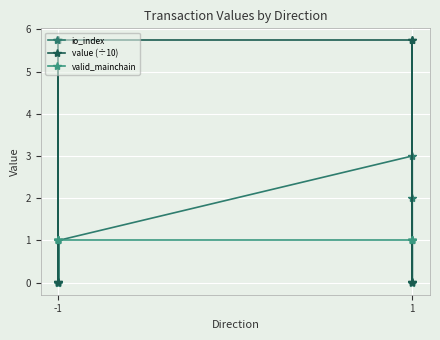

Which series has the widest spread of values?

value (÷10)